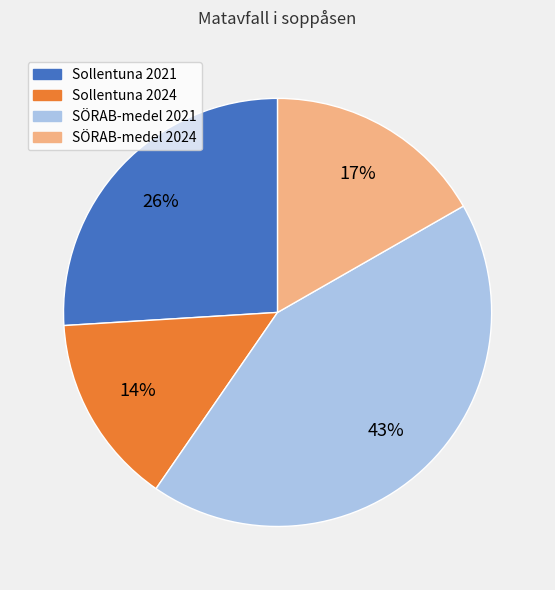

Rank the categories by value from lowest to highest.

Sollentuna 2024, SÖRAB-medel 2024, Sollentuna 2021, SÖRAB-medel 2021